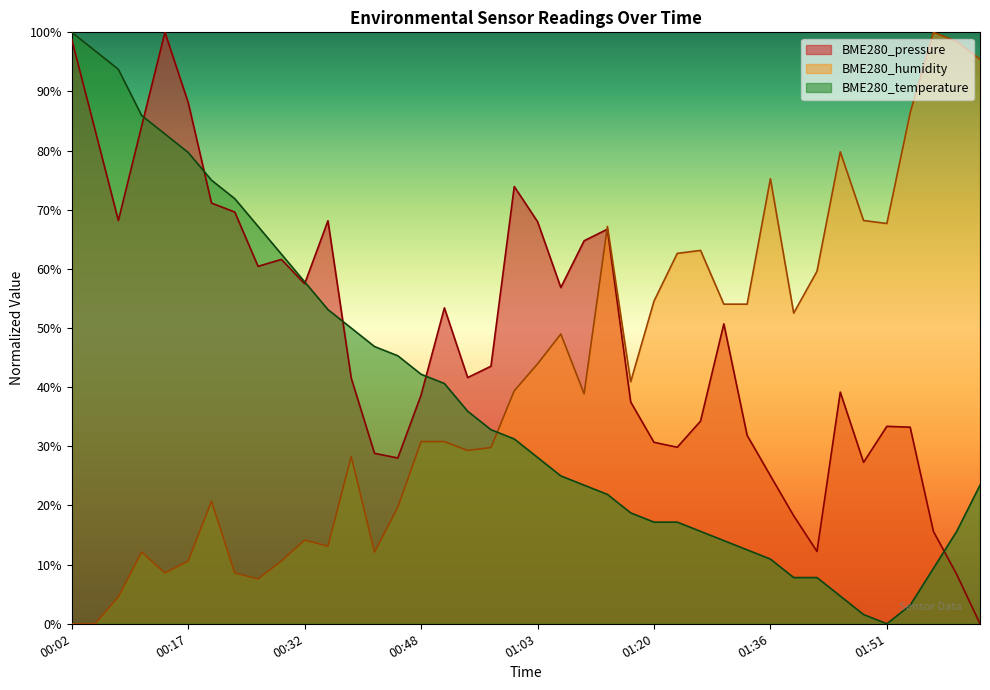

What is the label of the 34th point from the right?

00:20